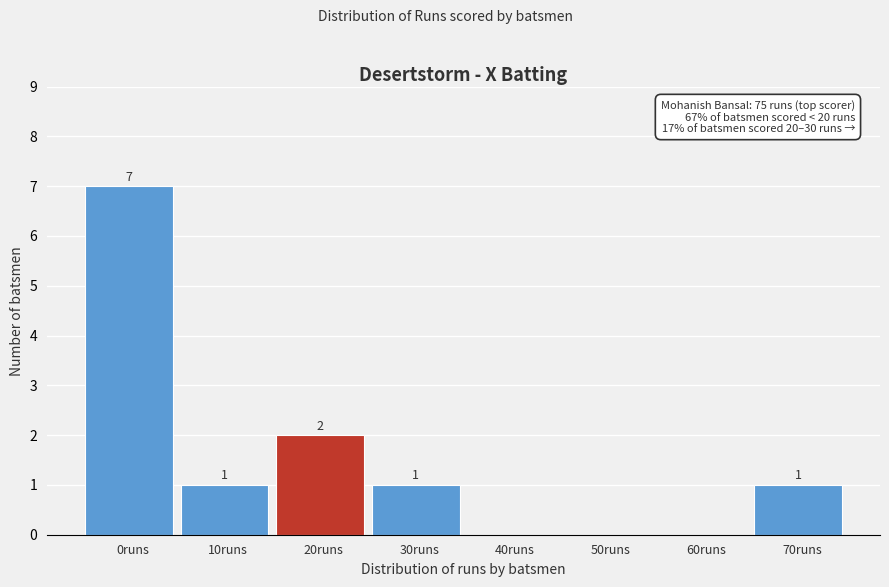

Reading right to left, extract all data points from this chart.

70runs=1	60runs=0	50runs=0	40runs=0	30runs=1	20runs=2	10runs=1	0runs=7